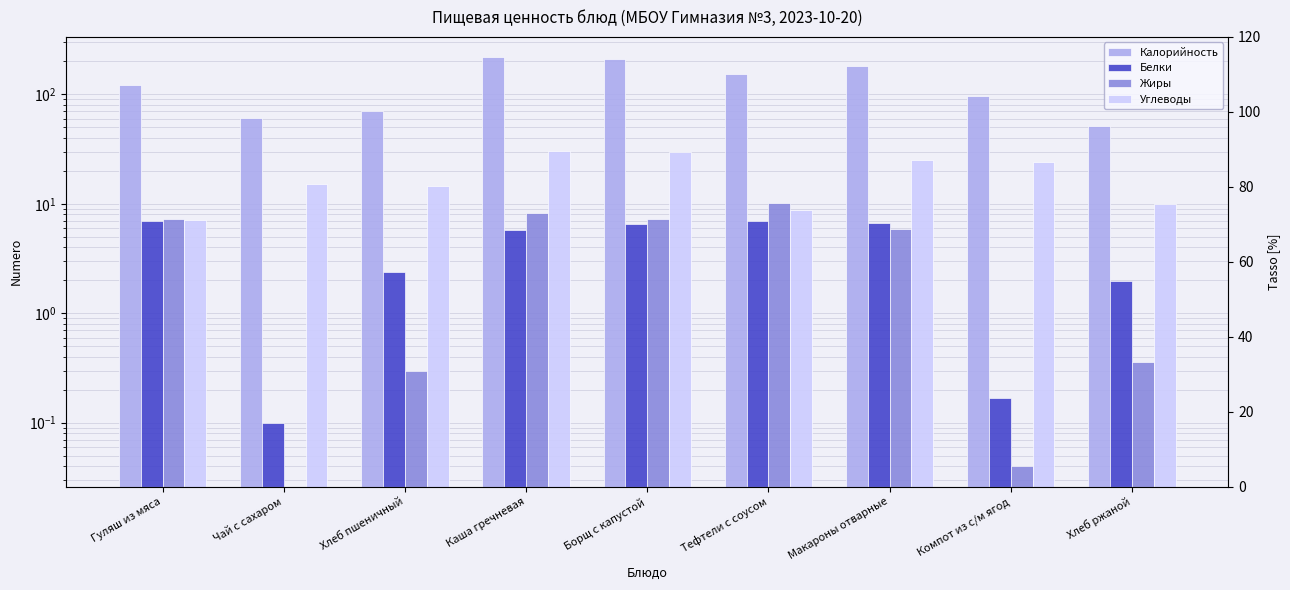

Reading left to right, transcribe all the data shown in this chart.

Калорийность: Гуляш из мяса=122.5	Чай с сахаром=61.0	Хлеб пшеничный=70.1	Каша гречневая=217.8	Борщ с капустой=210.3	Тефтели с соусом=153.3	Макароны отварные=180.8	Компот из с/м ягод=97.4	Хлеб ржаной=51.2
Белки: Гуляш из мяса=7.0	Чай с сахаром=0.1	Хлеб пшеничный=2.4	Каша гречневая=5.7	Борщ с капустой=6.6	Тефтели с соусом=6.9	Макароны отварные=6.7	Компот из с/м ягод=0.2	Хлеб ржаной=2.0
Жиры: Гуляш из мяса=7.3	Чай с сахаром=0.0	Хлеб пшеничный=0.3	Каша гречневая=8.2	Борщ с капустой=7.2	Тефтели с соусом=10.1	Макароны отварные=5.9	Компот из с/м ягод=0.0	Хлеб ржаной=0.4
Углеводы: Гуляш из мяса=7.1	Чай с сахаром=15.2	Хлеб пшеничный=14.5	Каша гречневая=30.4	Борщ с капустой=29.8	Тефтели с соусом=8.7	Макароны отварные=25.3	Компот из с/м ягод=24.1	Хлеб ржаной=10.0